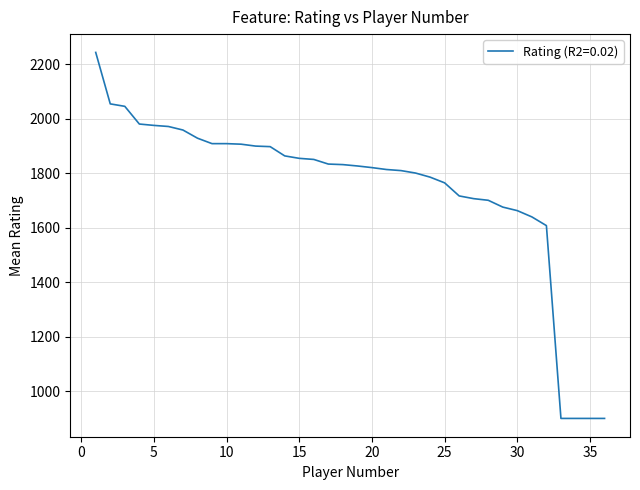

What is the difference between the maximum and minimum values?

1344